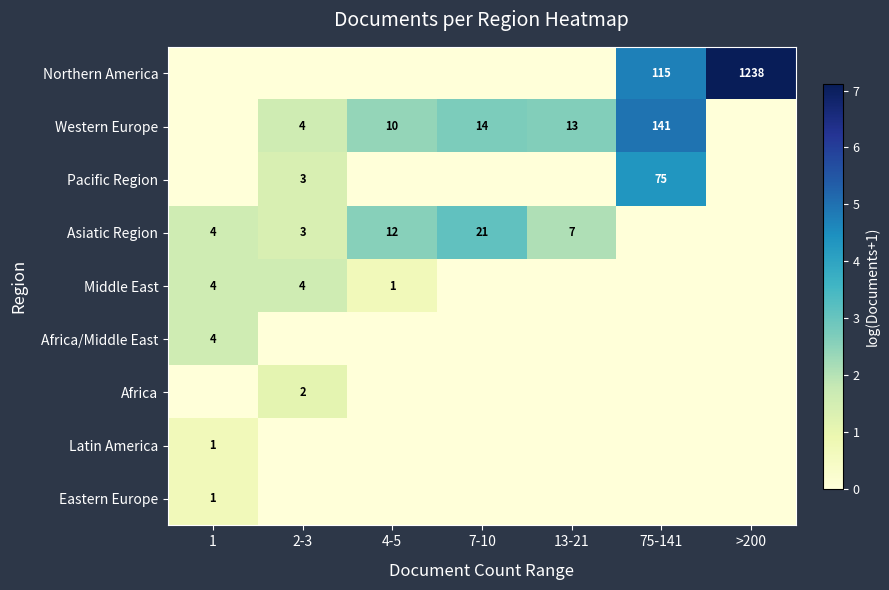

What is the sum of the Asiatic Region values at 7-10 and 13-21?

28